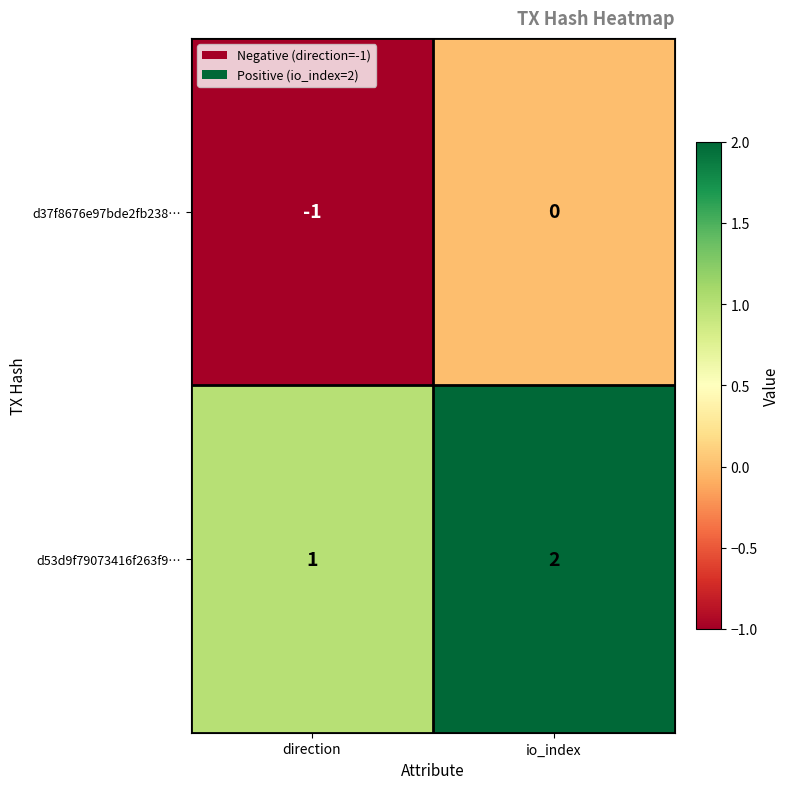

Reading right to left, list all the values displayed in this chart.

d37f8676e97bde2fb238…: 0	-1
d53d9f79073416f263f9…: 2	1